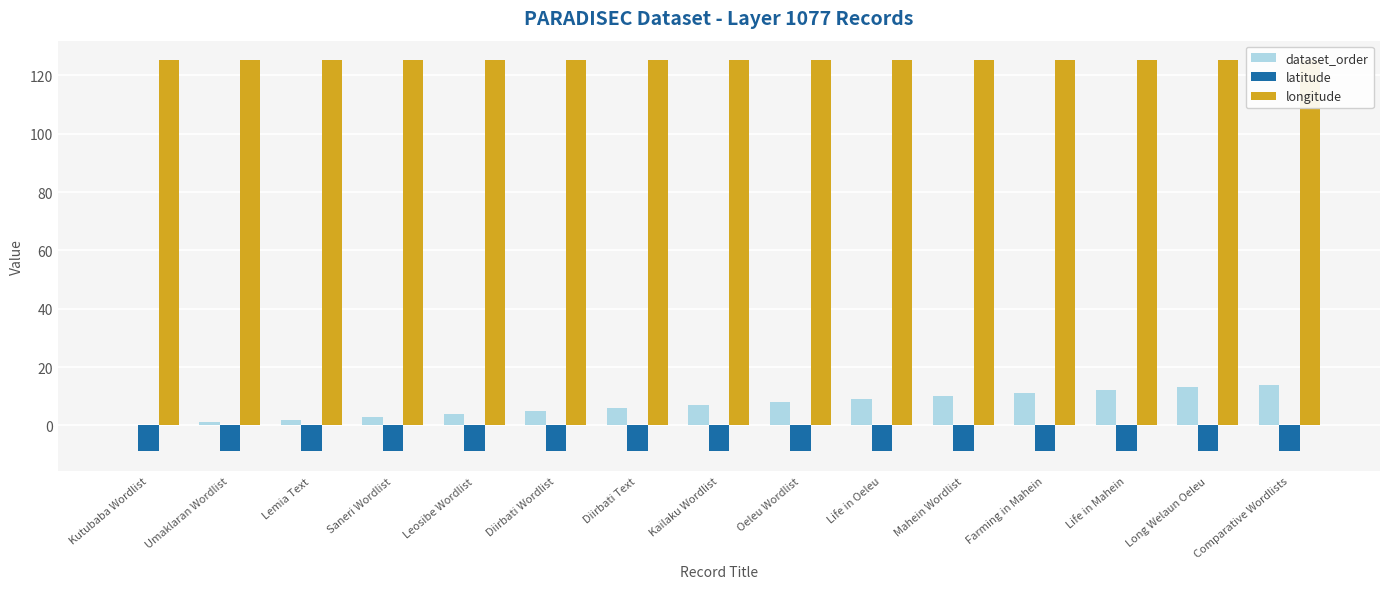

What is the spread (max minus min) of values at Comparative Wordlists?

134.1